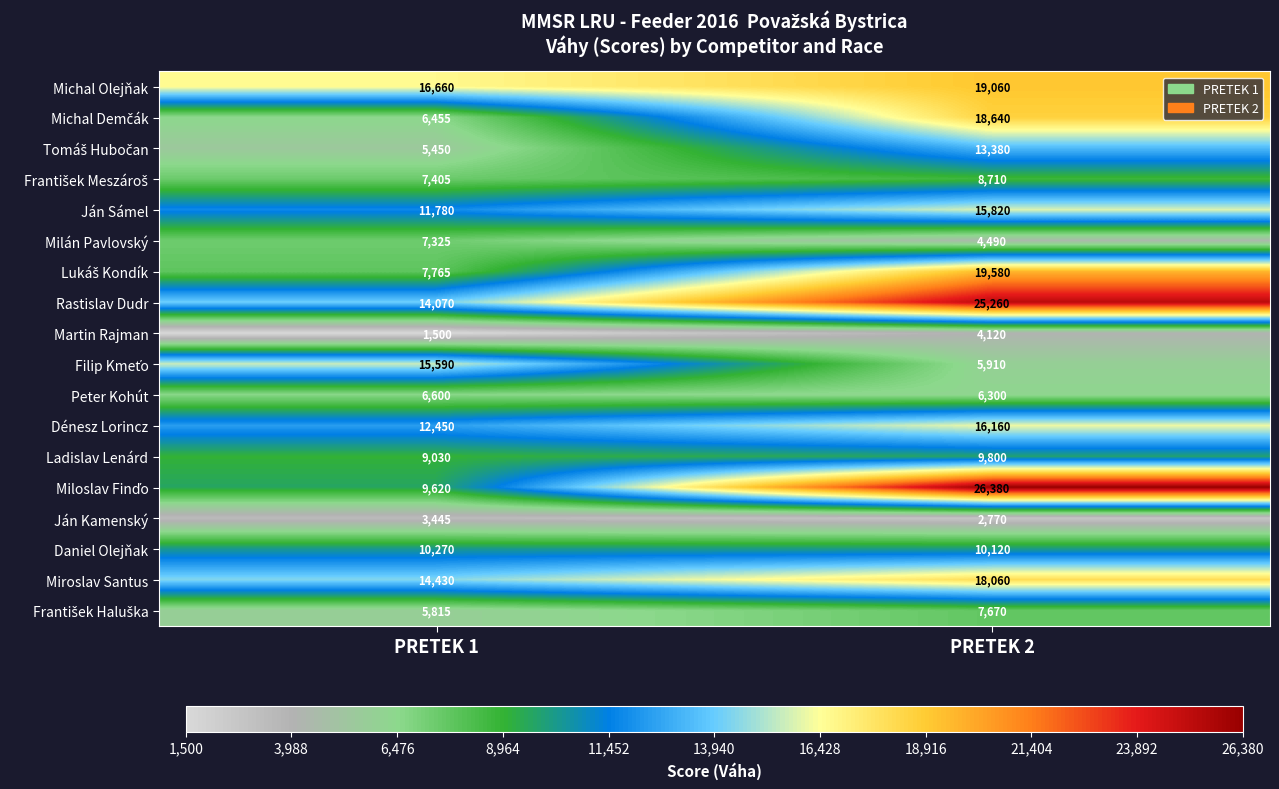

True or false: Dénesz Lorincz has a value of 16160 at PRETEK 2.

True